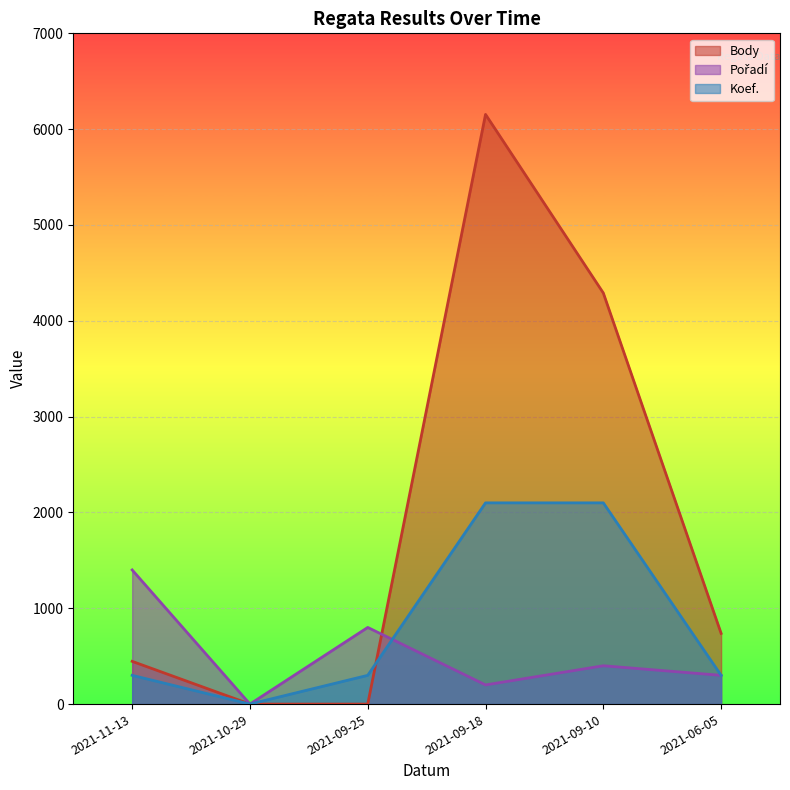

What is the difference between the maximum and second lowest values in the Koef. series?

1800